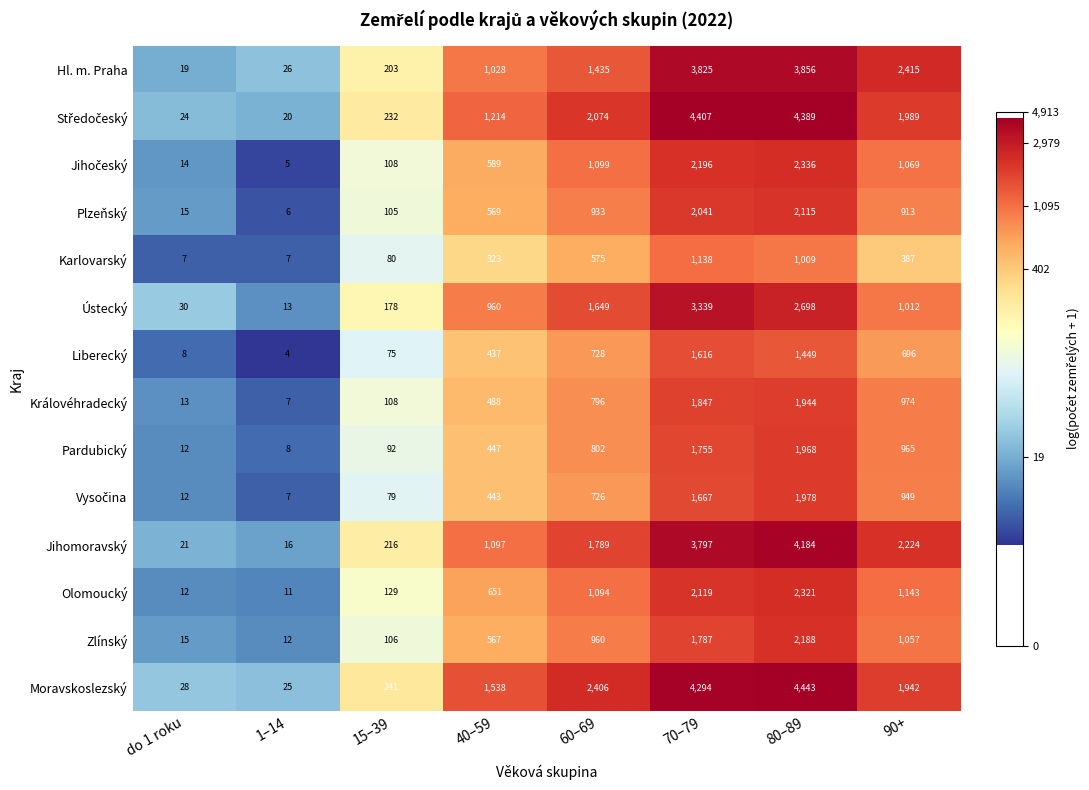

Which series changed the most between 40–59 and 90+?

Hl. m. Praha